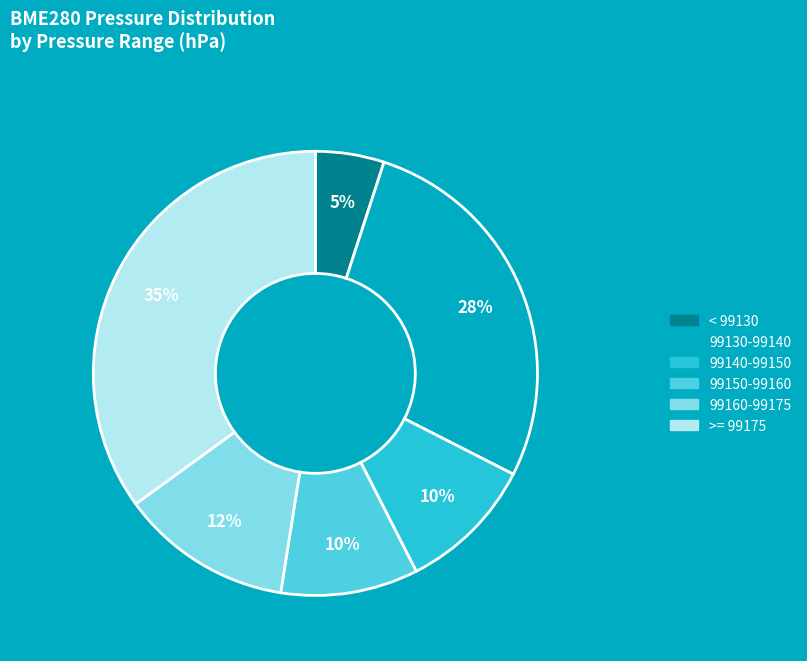

To the nearest percent, what is the average slice percentage?

17%